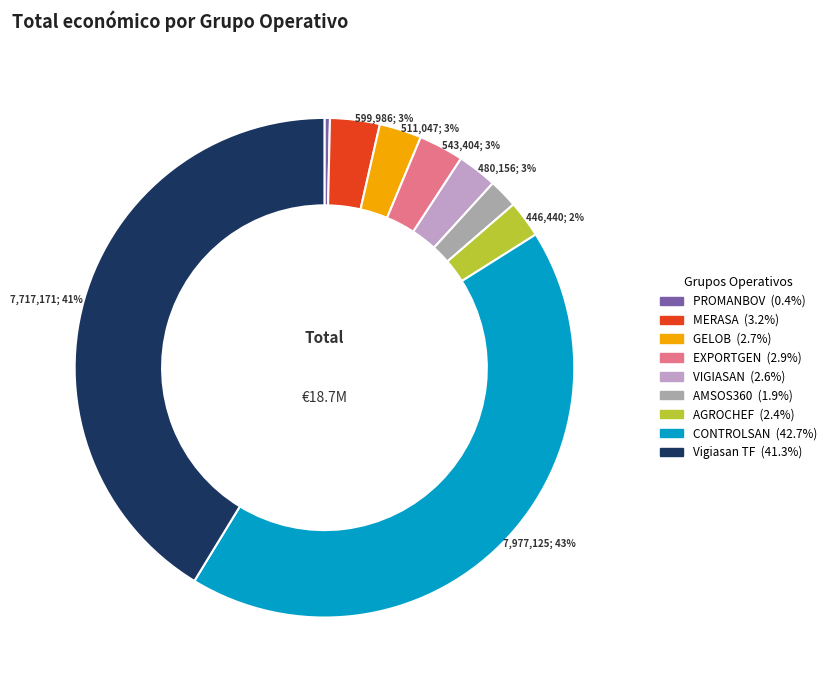

Does any single category account for the majority?

No